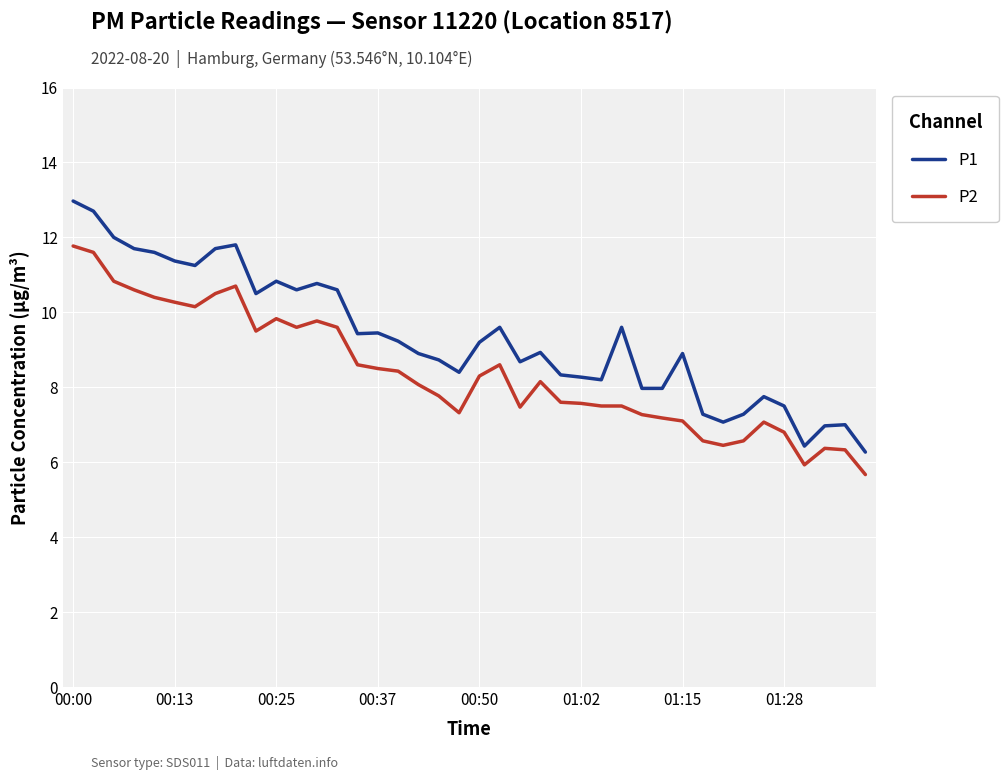

True or false: P2 and P1 intersect in this chart.

False